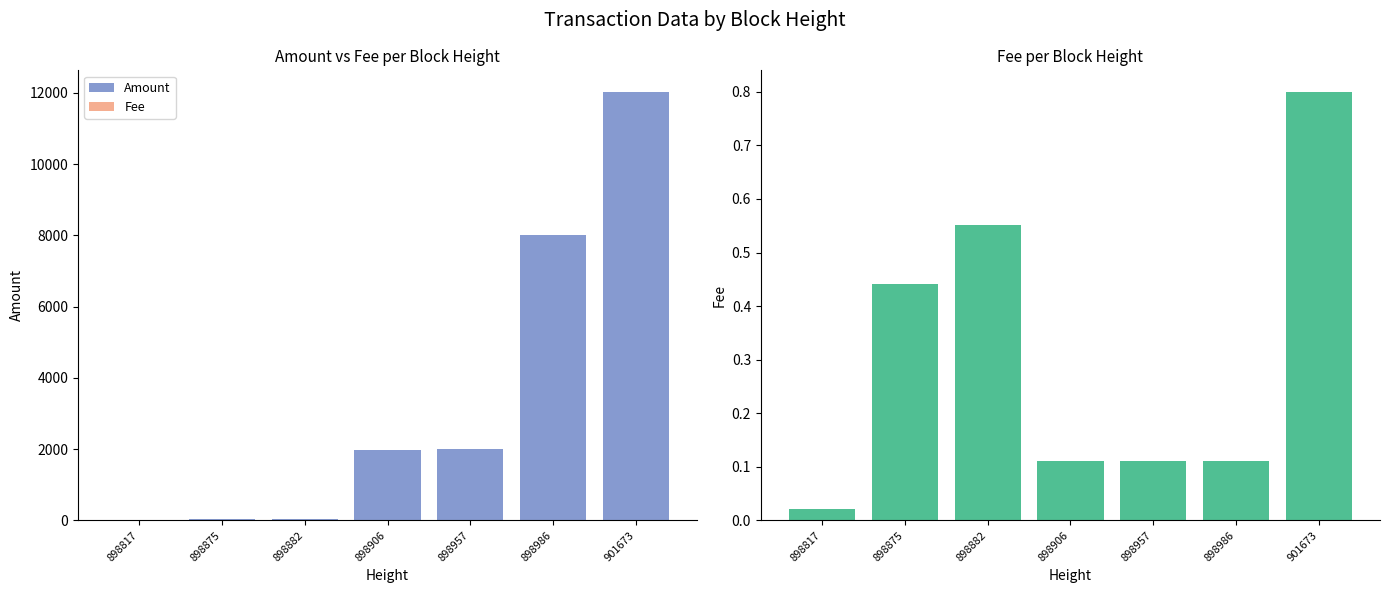

How many data points in Amount are above 1963?

3